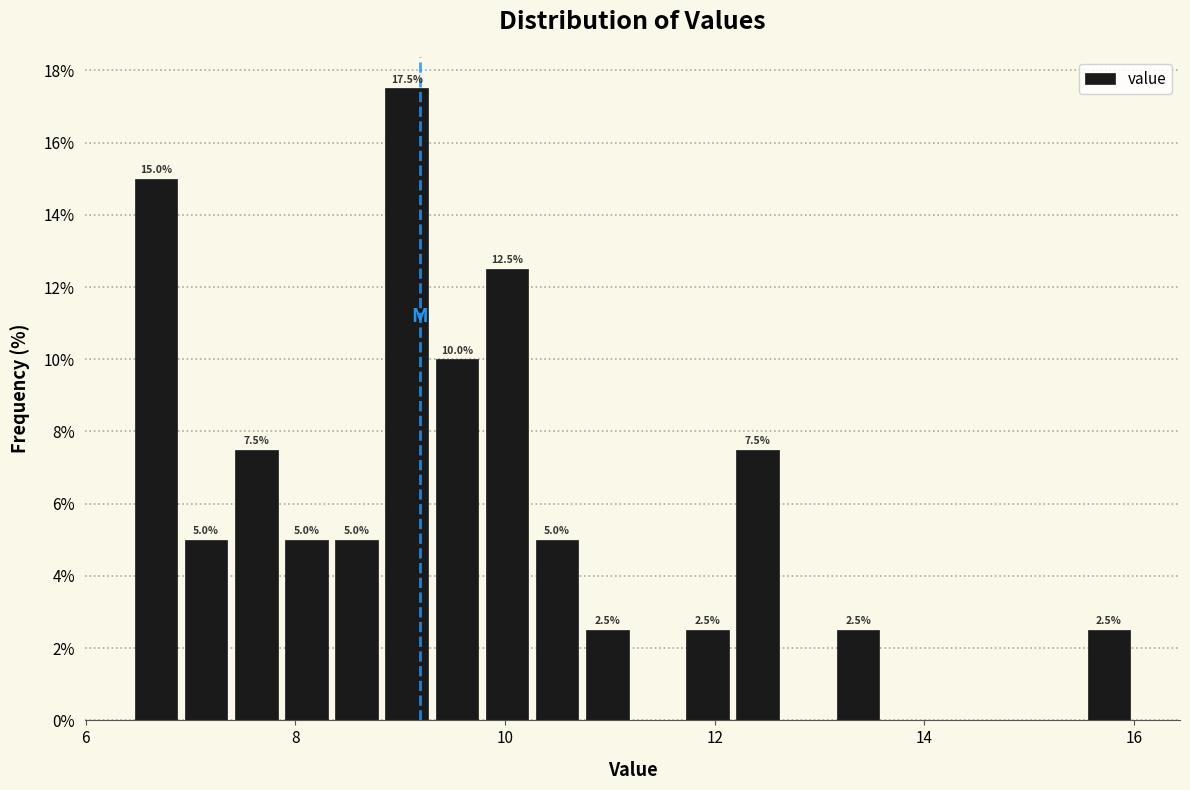

Around what value on the x-axis is the tallest bar? Give the approximate position of its centre, as read against the axis.

9.0